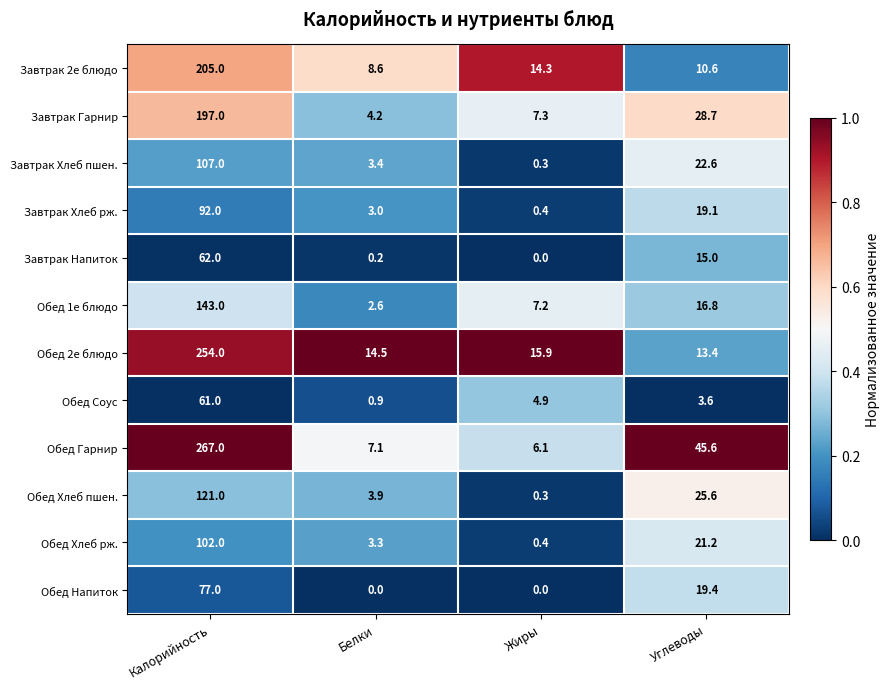

Rank the series at Углеводы from highest to lowest value.

Обед Гарнир, Завтрак Гарнир, Обед Хлеб пшен., Завтрак Хлеб пшен., Обед Хлеб рж., Обед Напиток, Завтрак Хлеб рж., Обед 1е блюдо, Завтрак Напиток, Обед 2е блюдо, Завтрак 2е блюдо, Обед Соус